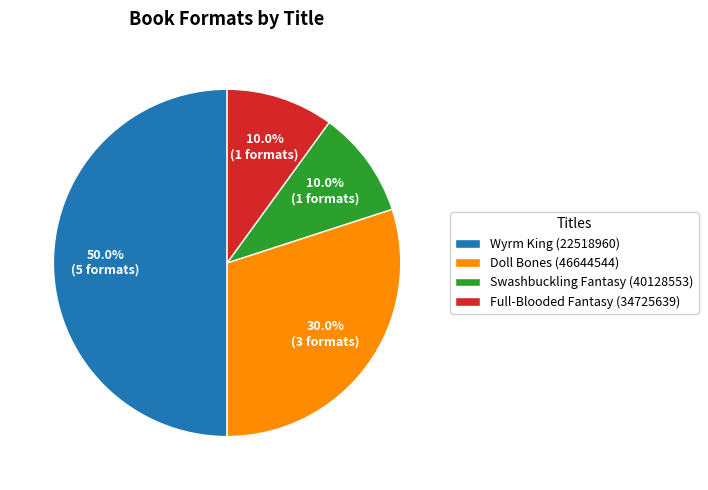

What percentage is NOT represented by Swashbuckling Fantasy (40128553)?

90.0%